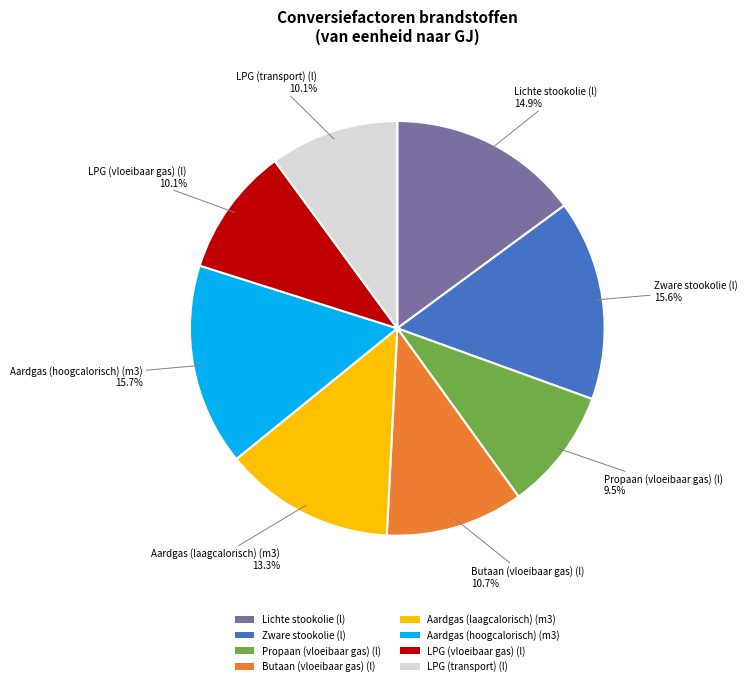

True or false: Butaan (vloeibaar gas) (l) accounts for 11% of the total.

True